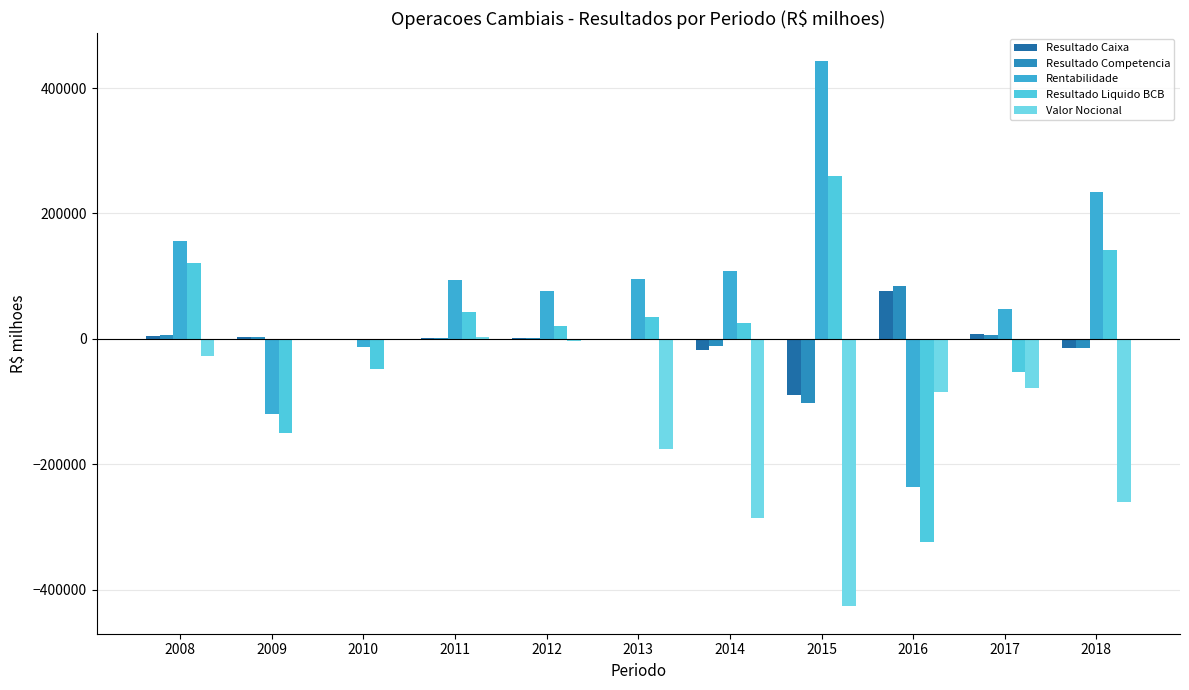

What are all the series names shown in the legend?

Resultado Caixa, Resultado Competencia, Rentabilidade, Resultado Liquido BCB, Valor Nocional